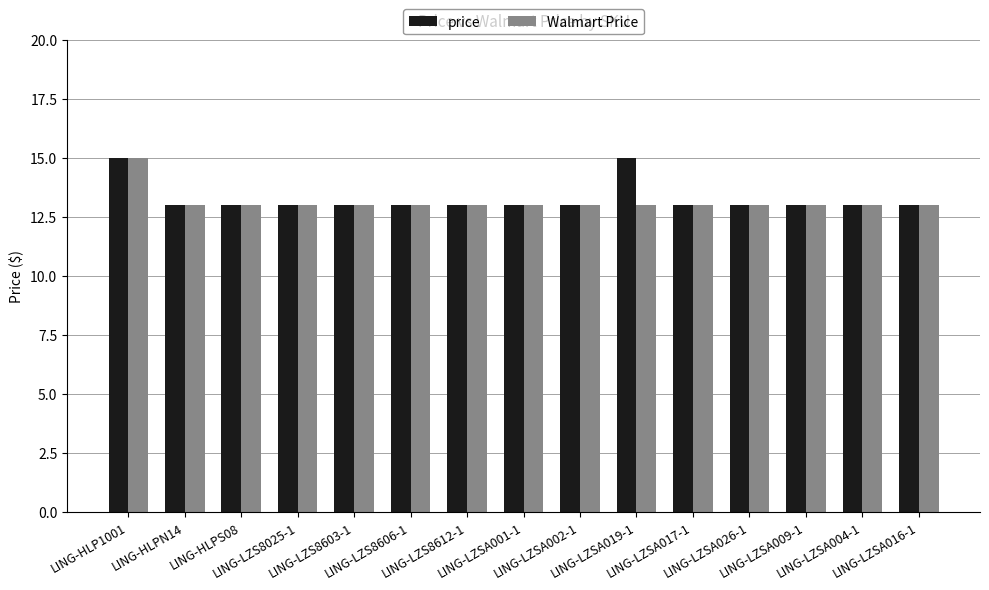

What is the maximum value for price?

15.0